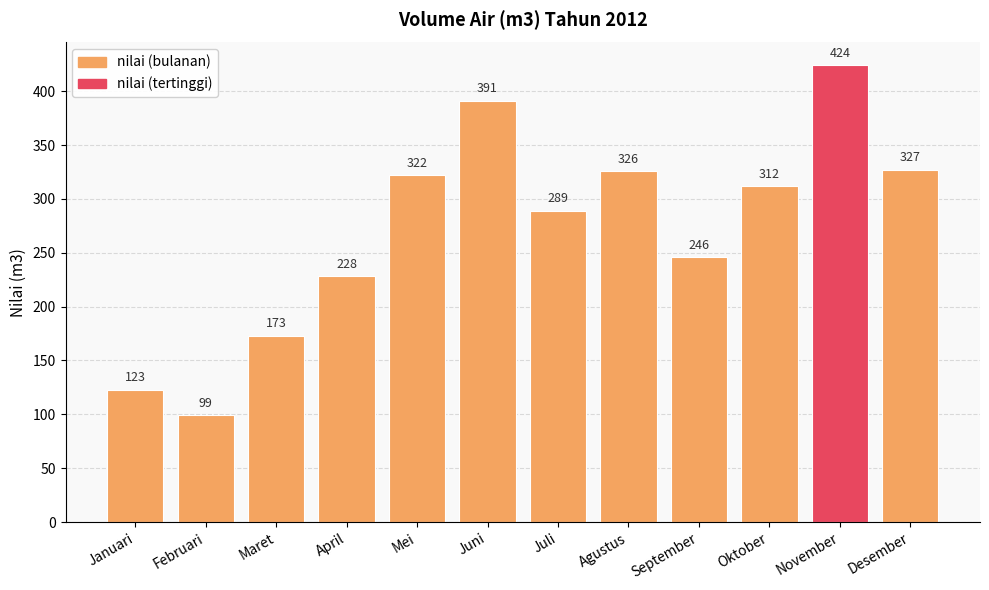

Reading left to right, extract all data points from this chart.

123	99	173	228	322	391	289	326	246	312	424	327